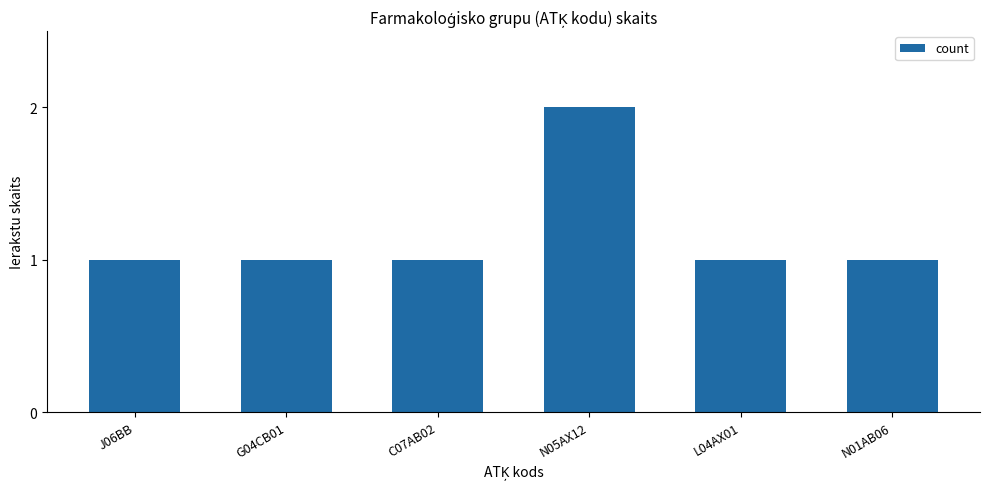

True or false: the data shows 2 at N01AB06.

False